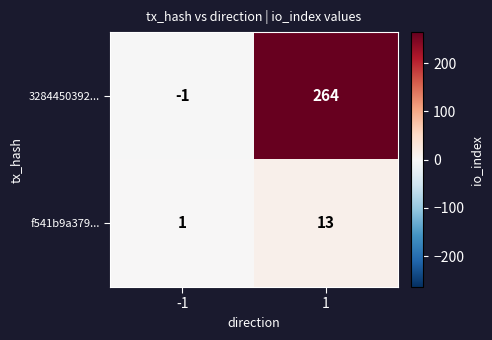

What is the difference between the f541b9a379... values at 1 and -1?

12